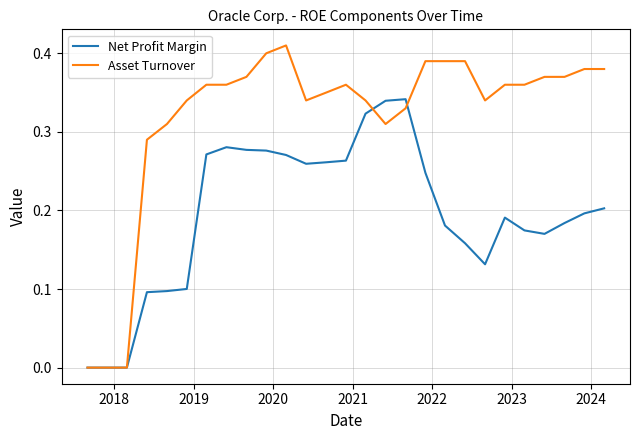

List the series in order of their overall mean, highest first.

Asset Turnover, Net Profit Margin